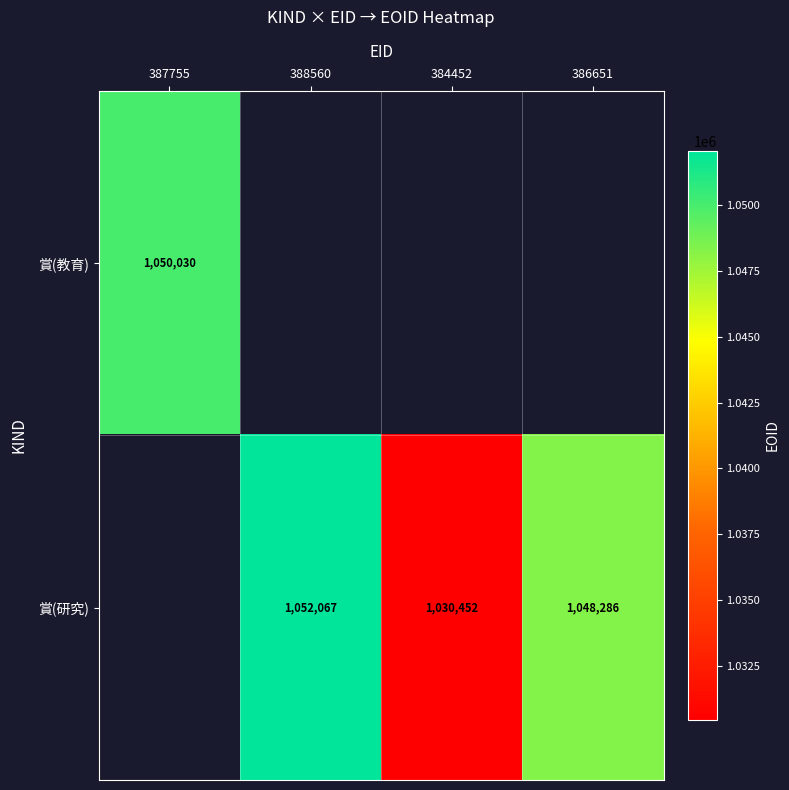

What is the sum of the 賞(研究) values at 386651 and 384452?

2078738